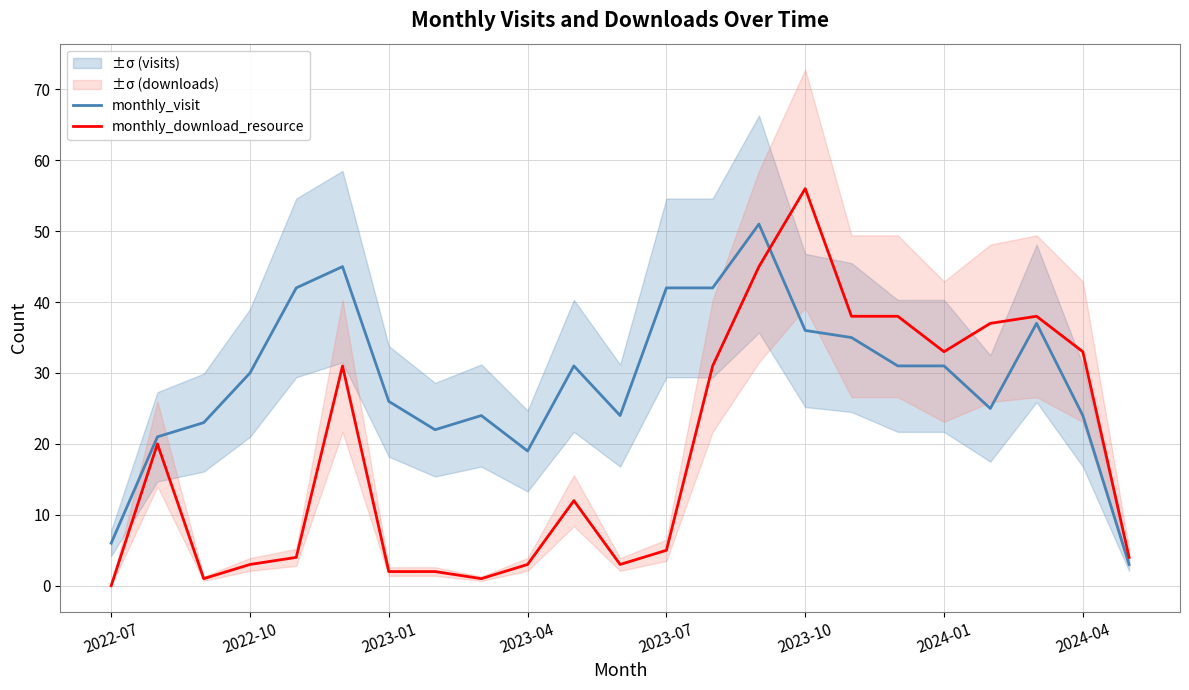

What is the difference between the maximum and second lowest values in the monthly_download_resource series?

55